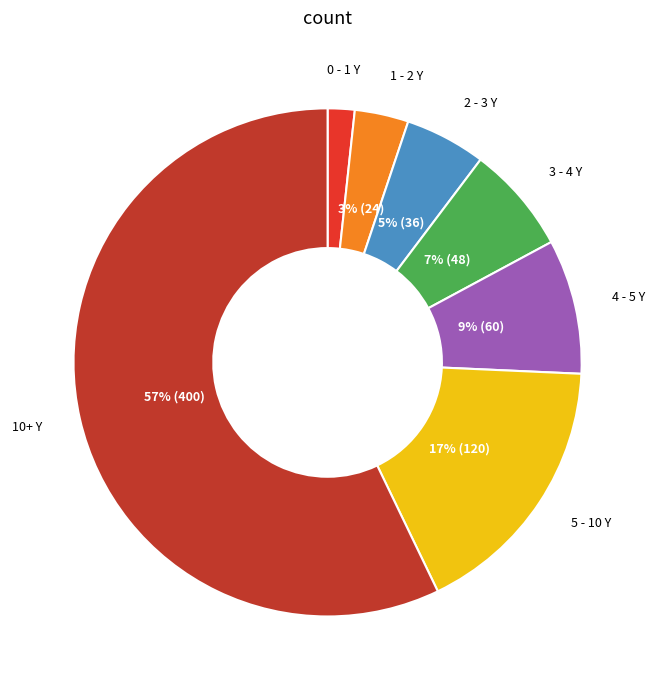

Does any single category account for the majority?

Yes